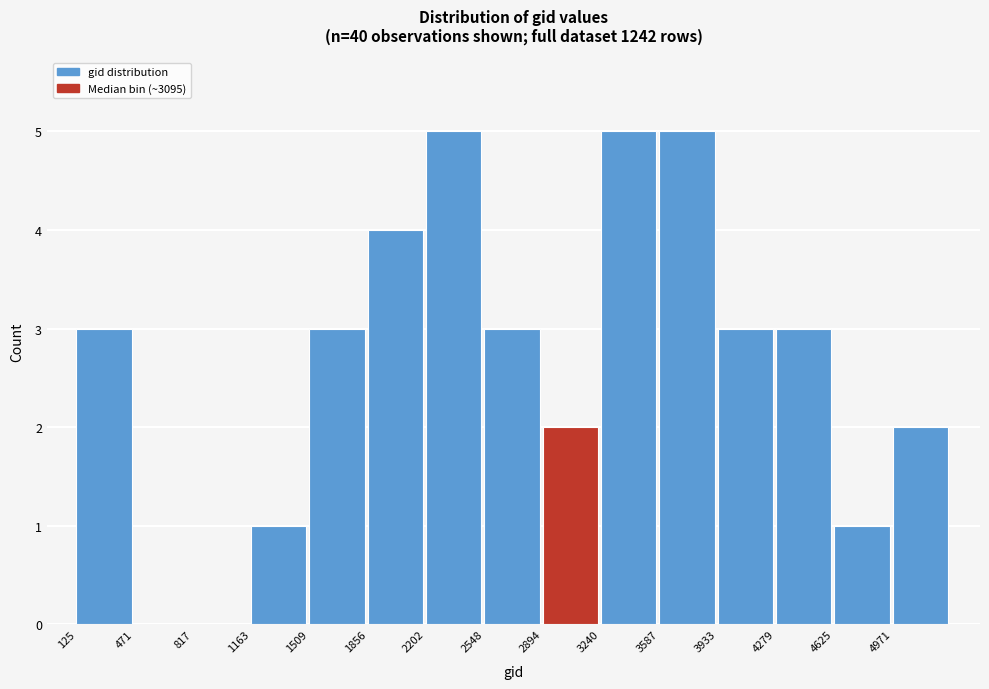

Reading left to right, transcribe this chart: for each bar, give the range it covers on the x-axis and its height. Neither the bar edges nor the heights are printed on the chart, so give them approximately, as read against the axes.

150 to 450: 3
450 to 800: 0
800 to 1150: 0
1150 to 1500: 1
1500 to 1850: 3
1850 to 2200: 4
2200 to 2550: 5
2550 to 2900: 3
2900 to 3250: 2
3250 to 3600: 5
3600 to 3950: 5
3950 to 4300: 3
4300 to 4650: 3
4650 to 4950: 1
4950 to 5300: 2